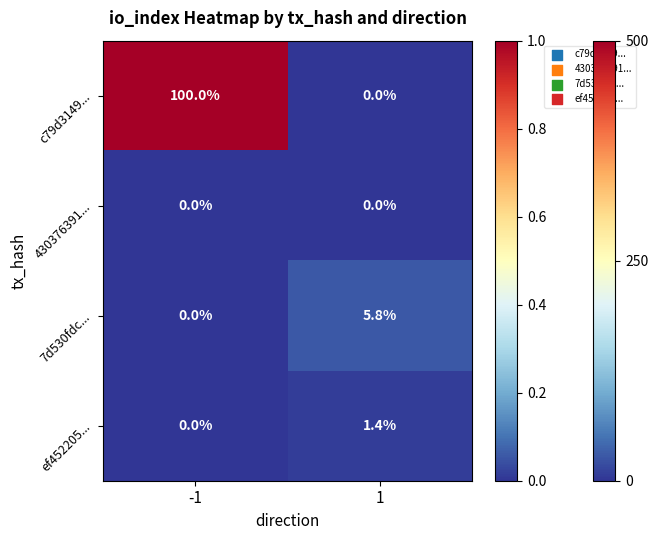

List the series in order of their peak value, lowest first.

430376391..., ef452205..., 7d530fdc..., c79d3149...